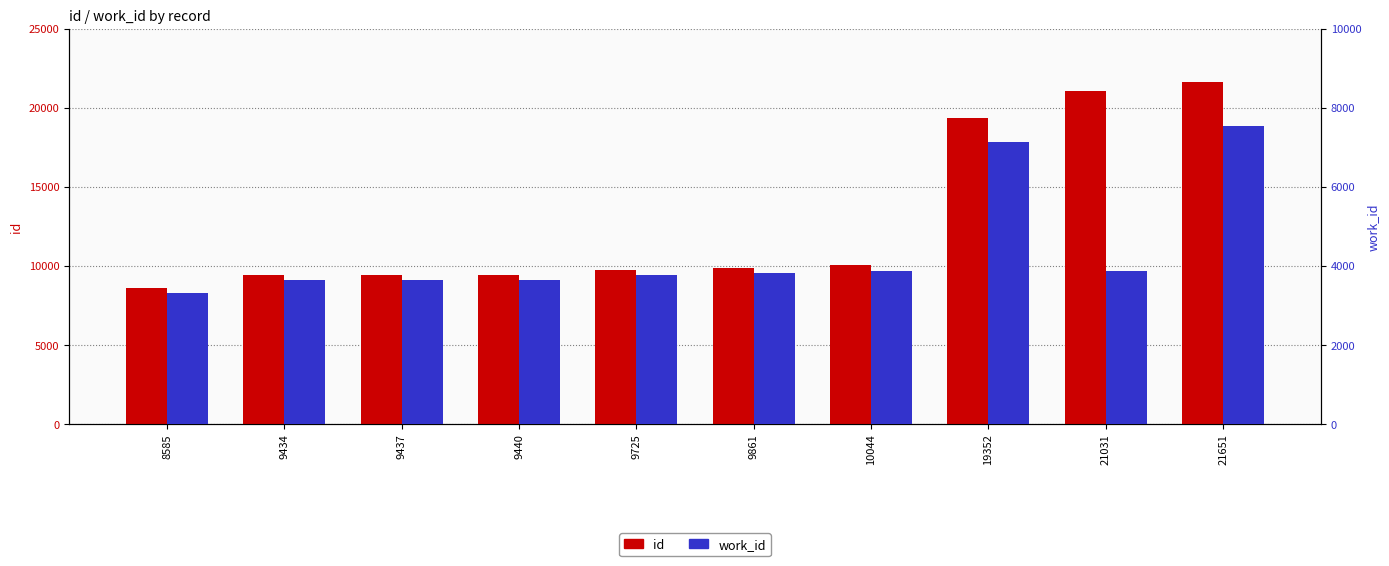

Is it true that work_id equals 3635 at 9434?

True